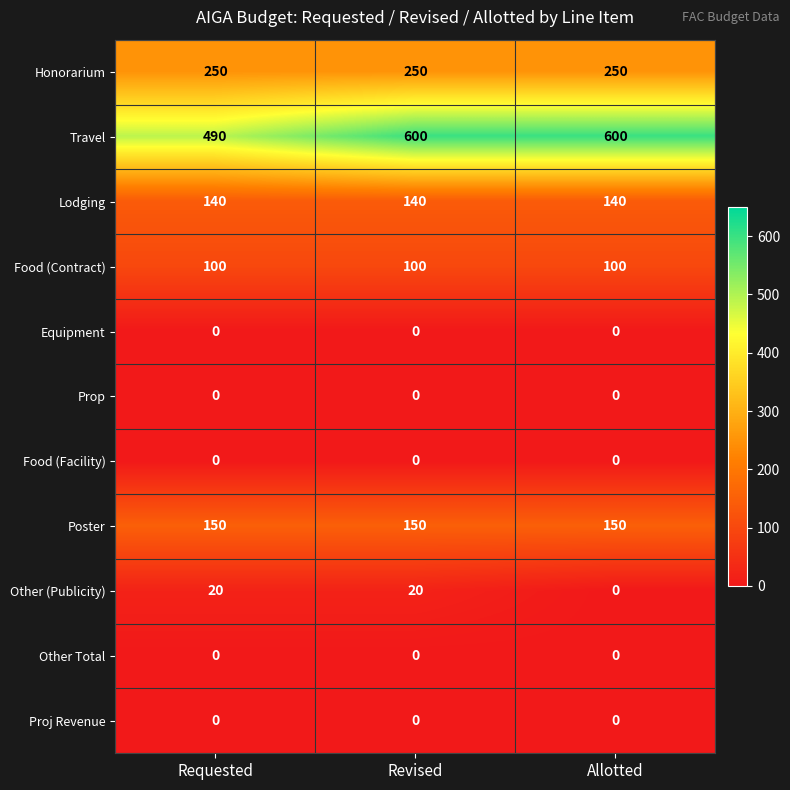

What is the approximate value of Honorarium at Requested?

250